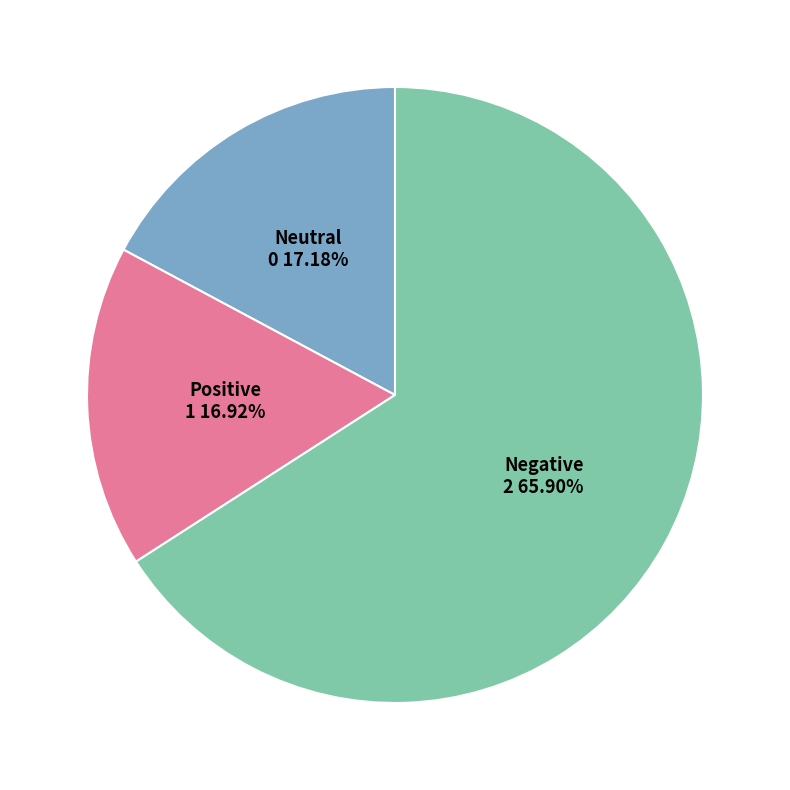

Is there a majority slice in this chart?

Yes